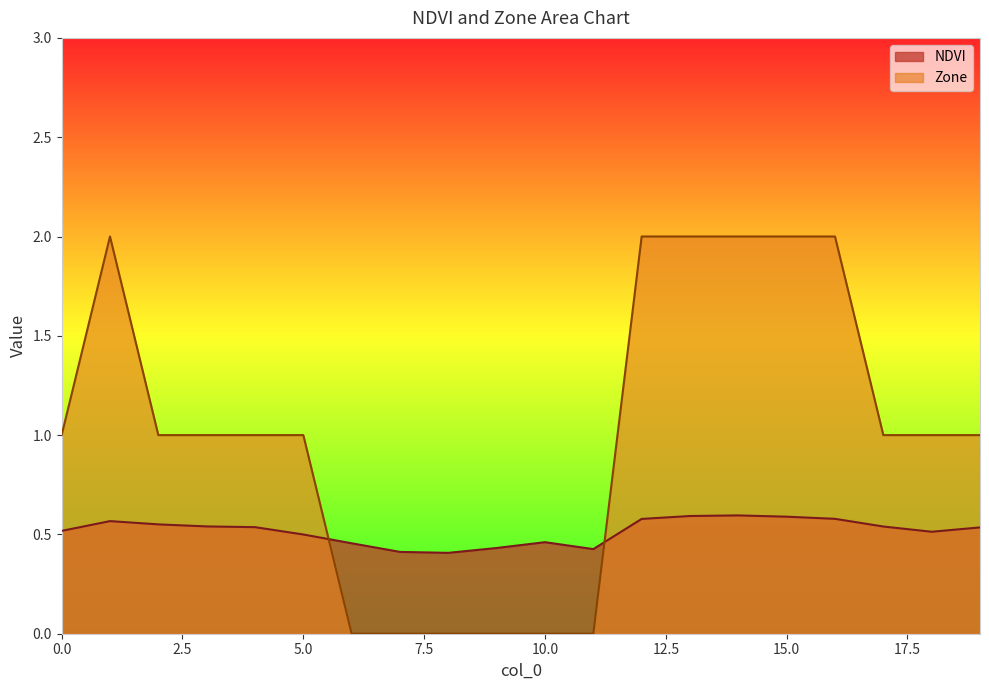

Rank the series by their average value, from lowest to highest.

NDVI, Zone